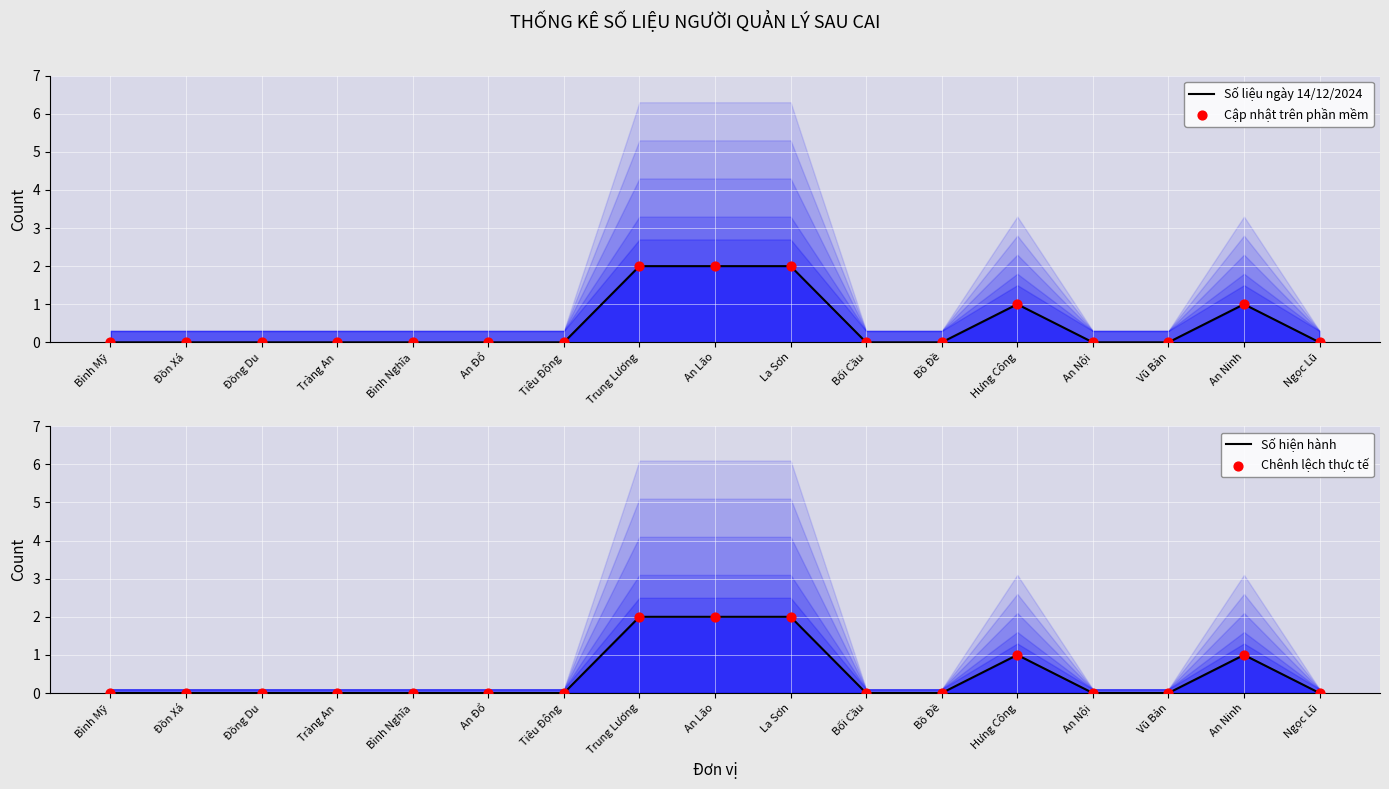

At how many categories does at least one series exceed 1?

3